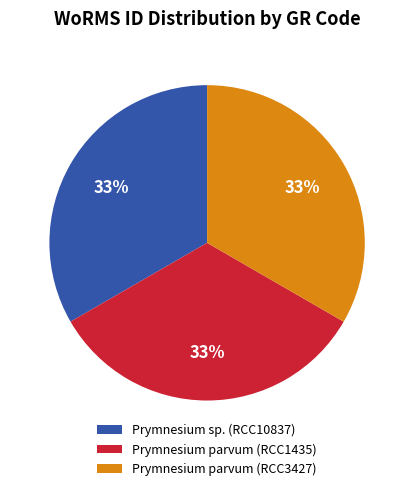

What percentage is the Prymnesium parvum (RCC1435) slice, to the nearest percent?

33%